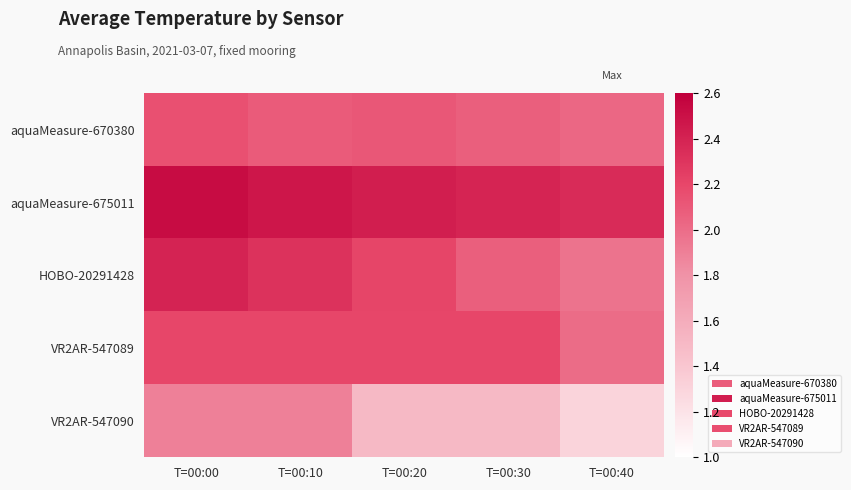

At T=00:10, list the series in order from largest to smallest.

aquaMeasure-675011, HOBO-20291428, VR2AR-547089, aquaMeasure-670380, VR2AR-547090